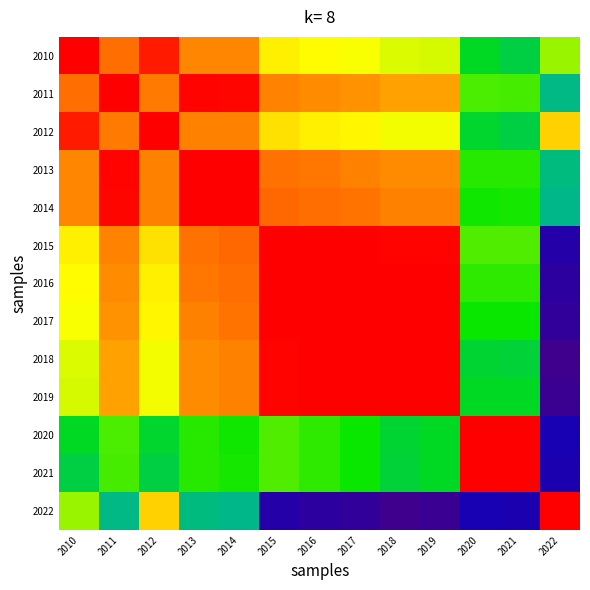

Reading left to right, what are all the values shown in this chart?

2010: 2010=1.0	2011=0.9	2012=1.0	2013=0.8	2014=0.8	2015=0.7	2016=0.7	2017=0.7	2018=0.6	2019=0.6	2020=0.5	2021=0.5	2022=0.6
2011: 2010=0.9	2011=1.0	2012=0.8	2013=1.0	2014=1.0	2015=0.8	2016=0.8	2017=0.8	2018=0.8	2019=0.8	2020=0.5	2021=0.5	2022=0.4
2012: 2010=1.0	2011=0.8	2012=1.0	2013=0.8	2014=0.8	2015=0.7	2016=0.7	2017=0.7	2018=0.7	2019=0.7	2020=0.5	2021=0.5	2022=0.7
2013: 2010=0.8	2011=1.0	2012=0.8	2013=1.0	2014=1.0	2015=0.8	2016=0.8	2017=0.8	2018=0.8	2019=0.8	2020=0.5	2021=0.5	2022=0.4
2014: 2010=0.8	2011=1.0	2012=0.8	2013=1.0	2014=1.0	2015=0.9	2016=0.9	2017=0.8	2018=0.8	2019=0.8	2020=0.5	2021=0.5	2022=0.4
2015: 2010=0.7	2011=0.8	2012=0.7	2013=0.8	2014=0.9	2015=1.0	2016=1.0	2017=1.0	2018=1.0	2019=1.0	2020=0.6	2021=0.6	2022=0.1
2016: 2010=0.7	2011=0.8	2012=0.7	2013=0.8	2014=0.9	2015=1.0	2016=1.0	2017=1.0	2018=1.0	2019=1.0	2020=0.5	2021=0.5	2022=0.1
2017: 2010=0.7	2011=0.8	2012=0.7	2013=0.8	2014=0.8	2015=1.0	2016=1.0	2017=1.0	2018=1.0	2019=1.0	2020=0.5	2021=0.5	2022=0.1
2018: 2010=0.6	2011=0.8	2012=0.7	2013=0.8	2014=0.8	2015=1.0	2016=1.0	2017=1.0	2018=1.0	2019=1.0	2020=0.5	2021=0.5	2022=0.0
2019: 2010=0.6	2011=0.8	2012=0.7	2013=0.8	2014=0.8	2015=1.0	2016=1.0	2017=1.0	2018=1.0	2019=1.0	2020=0.5	2021=0.5	2022=0.0
2020: 2010=0.5	2011=0.5	2012=0.5	2013=0.5	2014=0.5	2015=0.6	2016=0.5	2017=0.5	2018=0.5	2019=0.5	2020=1.0	2021=1.0	2022=0.1
2021: 2010=0.5	2011=0.5	2012=0.5	2013=0.5	2014=0.5	2015=0.6	2016=0.5	2017=0.5	2018=0.5	2019=0.5	2020=1.0	2021=1.0	2022=0.1
2022: 2010=0.6	2011=0.4	2012=0.7	2013=0.4	2014=0.4	2015=0.1	2016=0.1	2017=0.1	2018=0.0	2019=0.0	2020=0.1	2021=0.1	2022=1.0